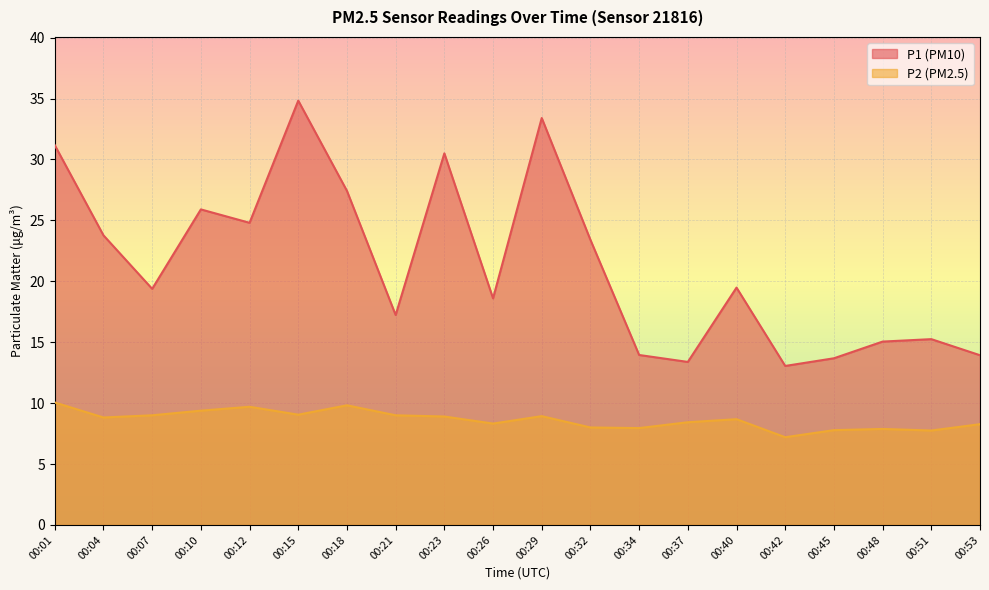

True or false: P1 and P2 intersect in this chart.

False